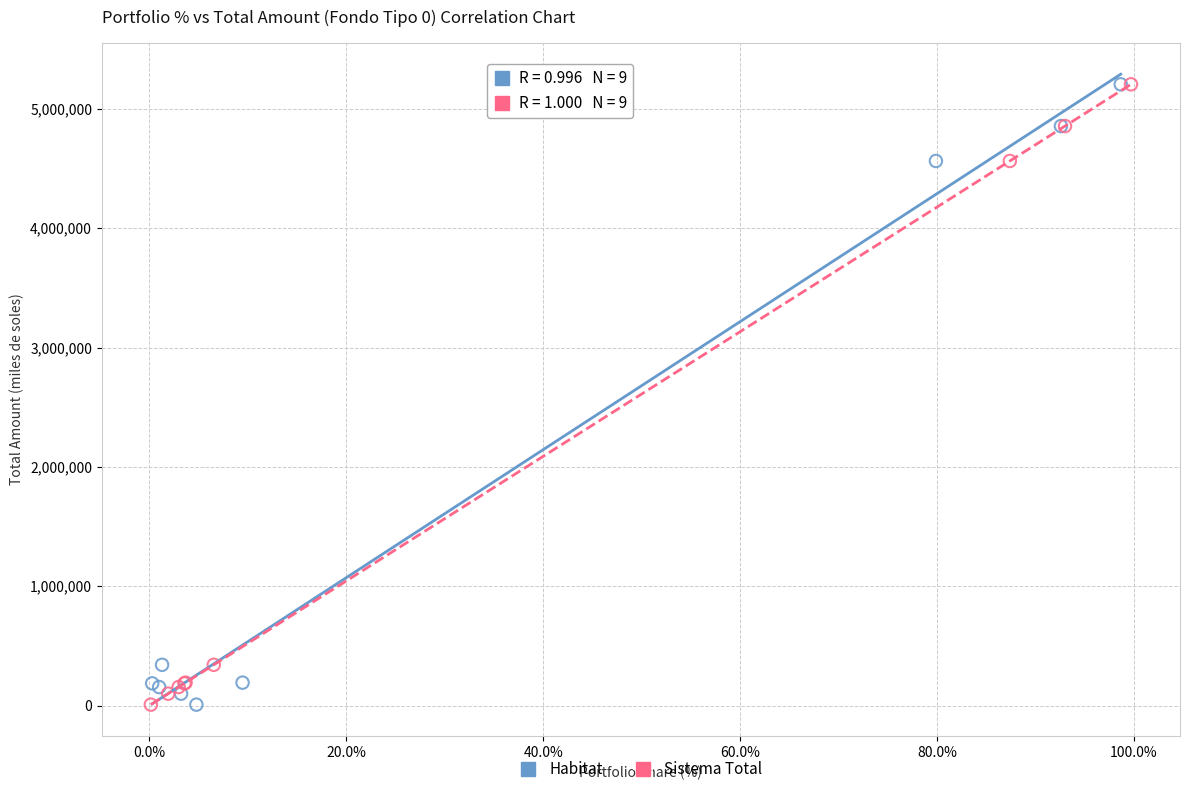

What are all the series names shown in the legend?

Habitat, Sistema Total